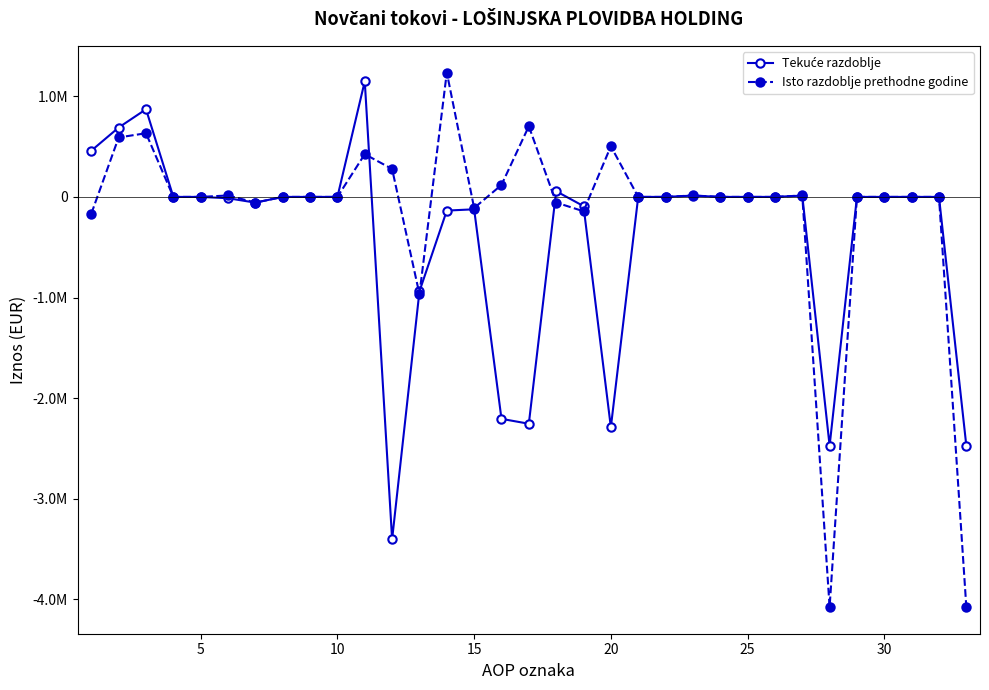

Is this an area chart (filled region under the line)?

No